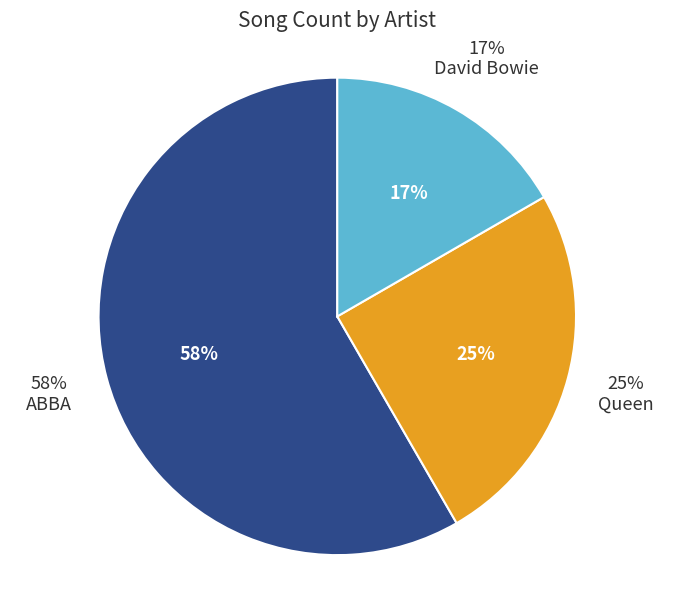

Approximately how many times larger is the value at Queen compared to David Bowie?

1.5